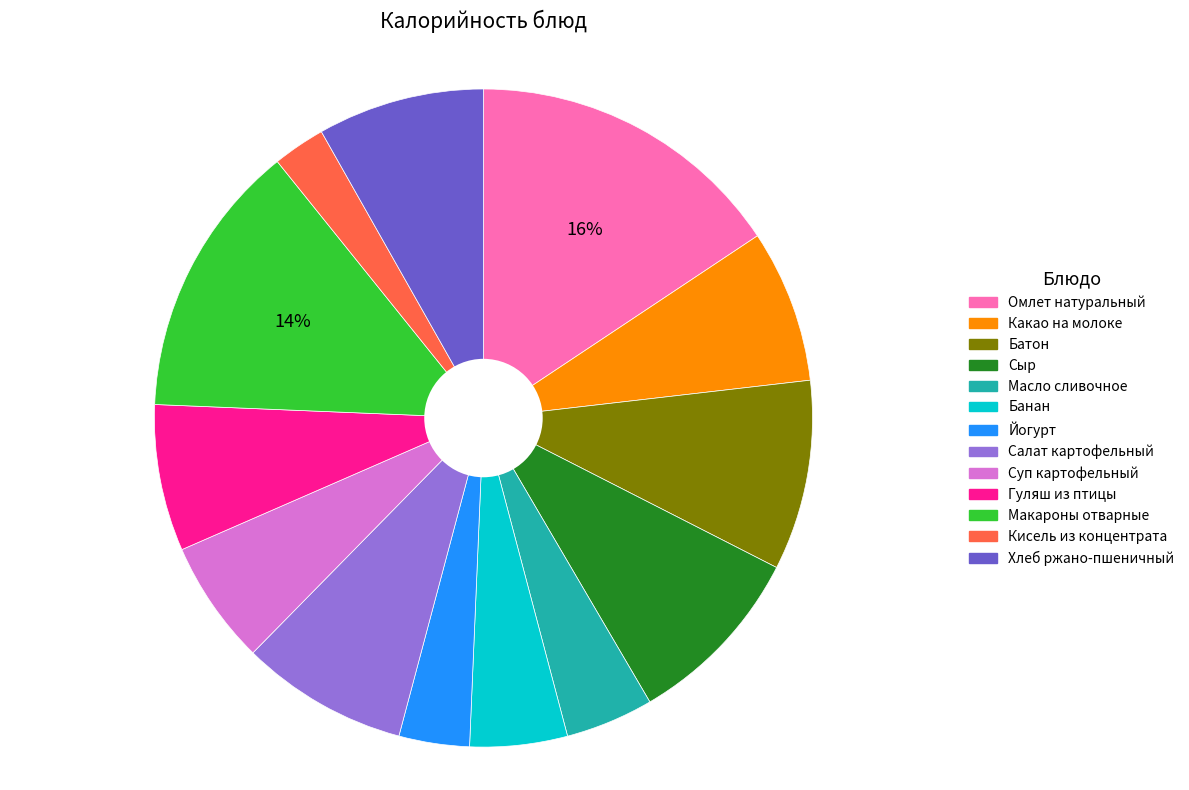

How many segments does this pie chart have?

13